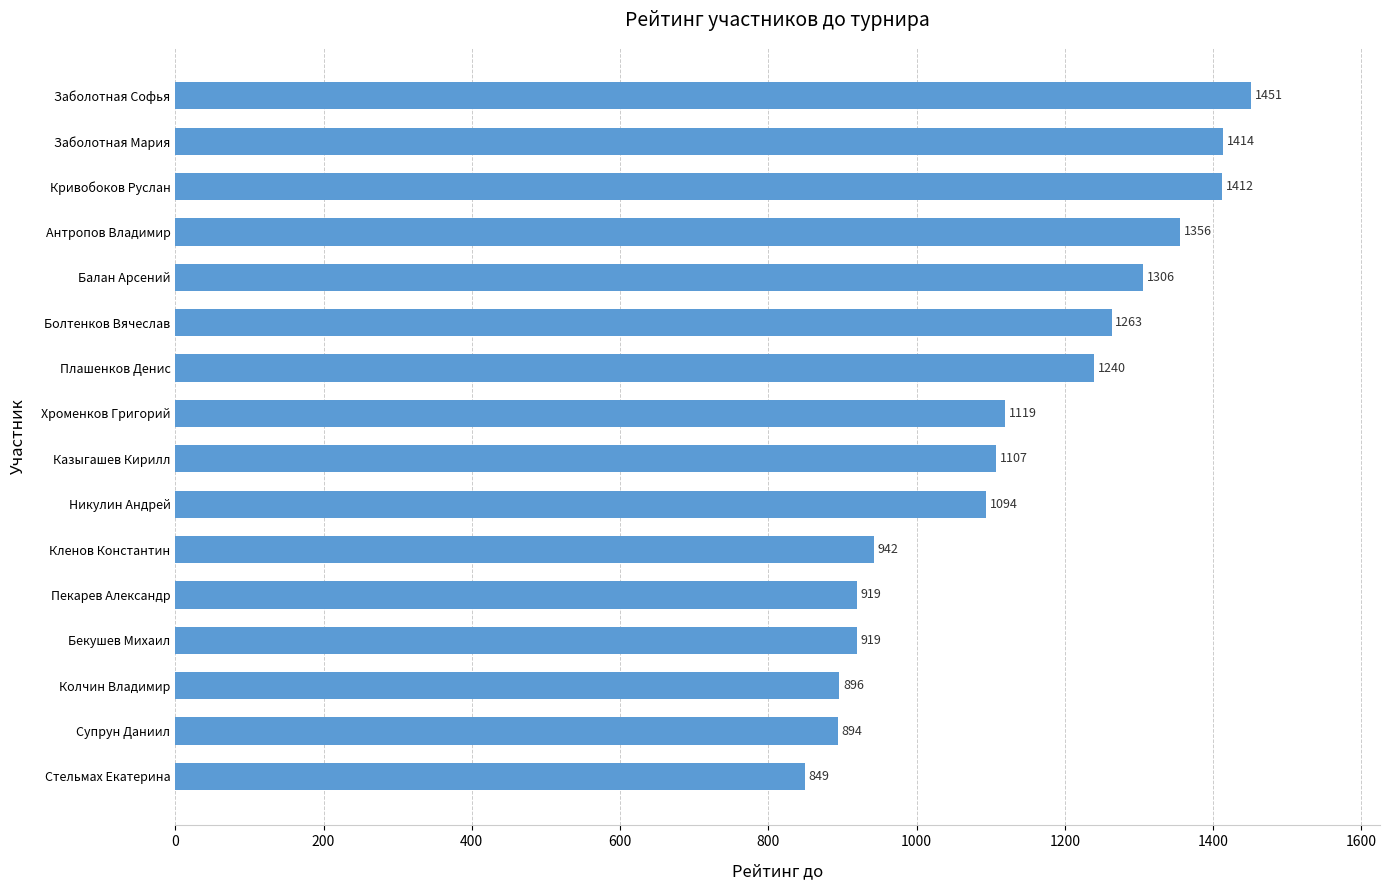

True or false: the data shows 919 at Бекушев Михаил.

True